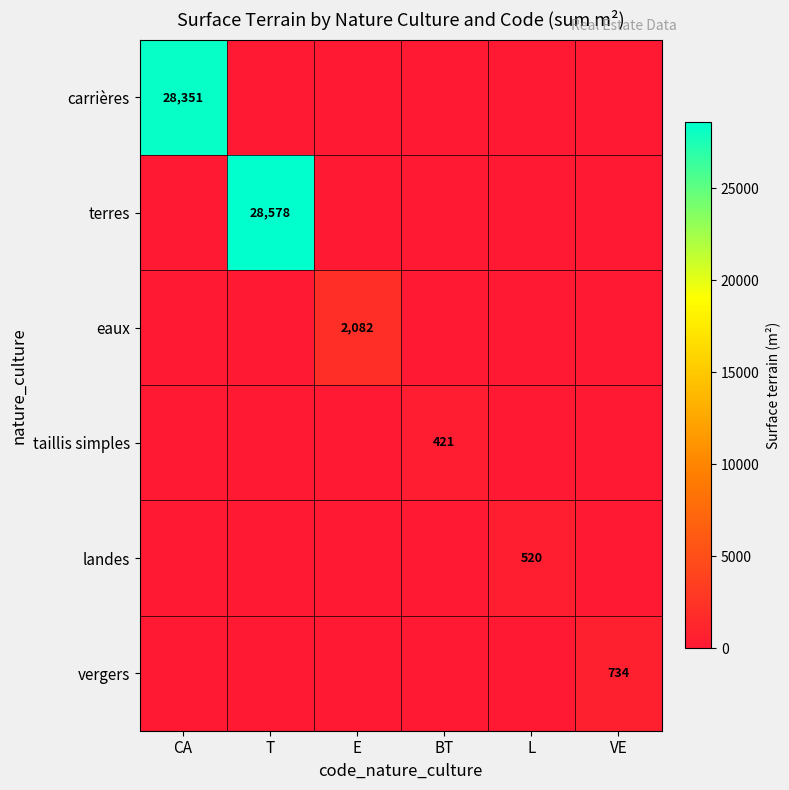

Is it true that eaux equals 880 at E?

False